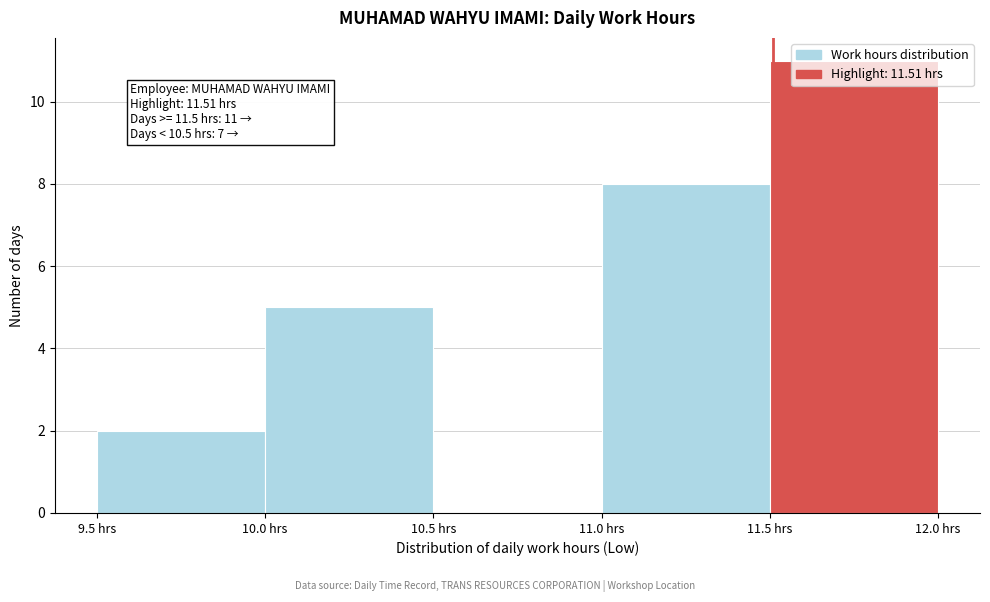

Over which range of the x-axis is the bar tallest?

11.5 to 12.0